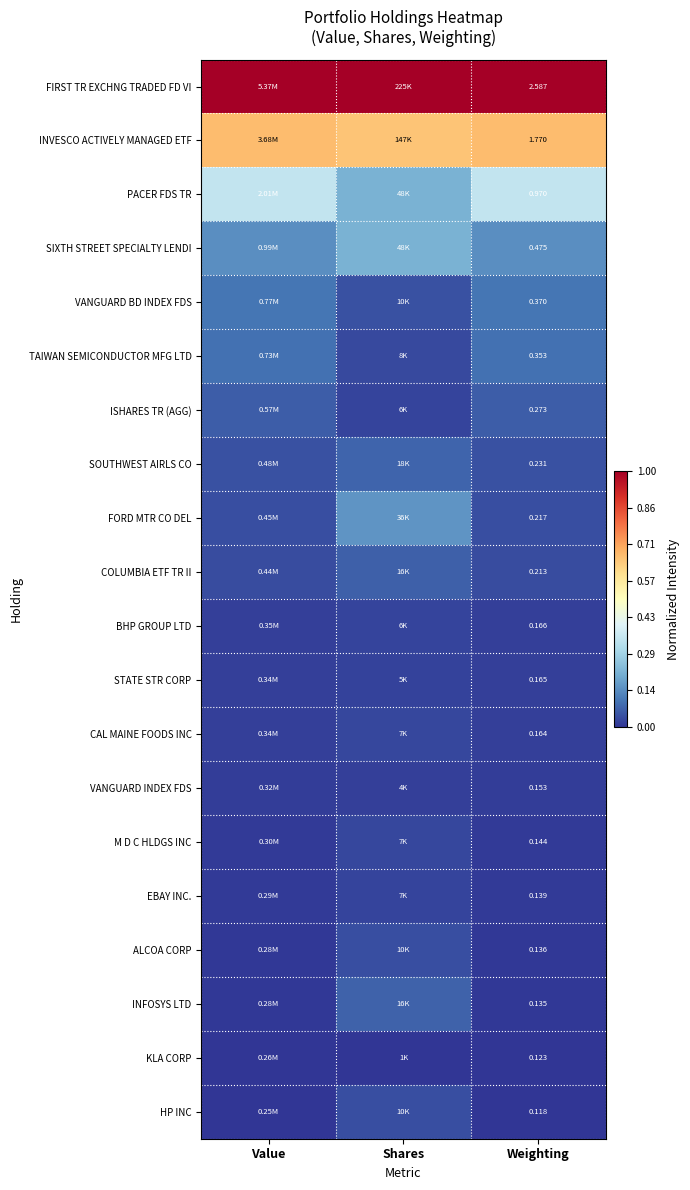

Which category has the lowest value across all series?

Shares